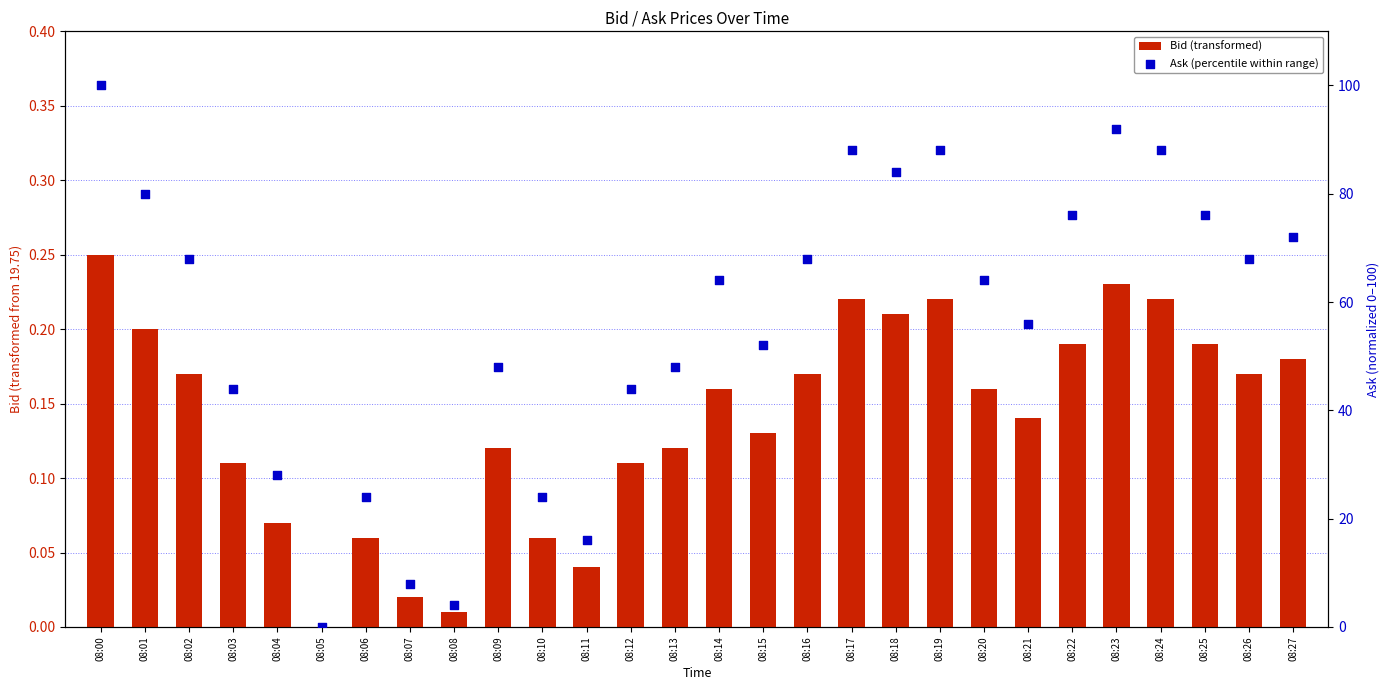

At which category is the sum across all series the highest?

08:00